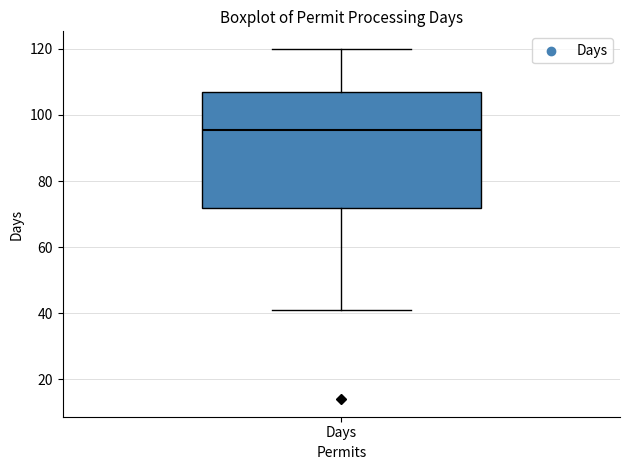

Transcribe this box plot: give where the median line is, the range the box spans, and where the two whiskers end, as read against the y-axis. The values are not printed on the chart, so give them approximately, as read against the axis.

median 96, box 72 to 108, whiskers 42 to 120